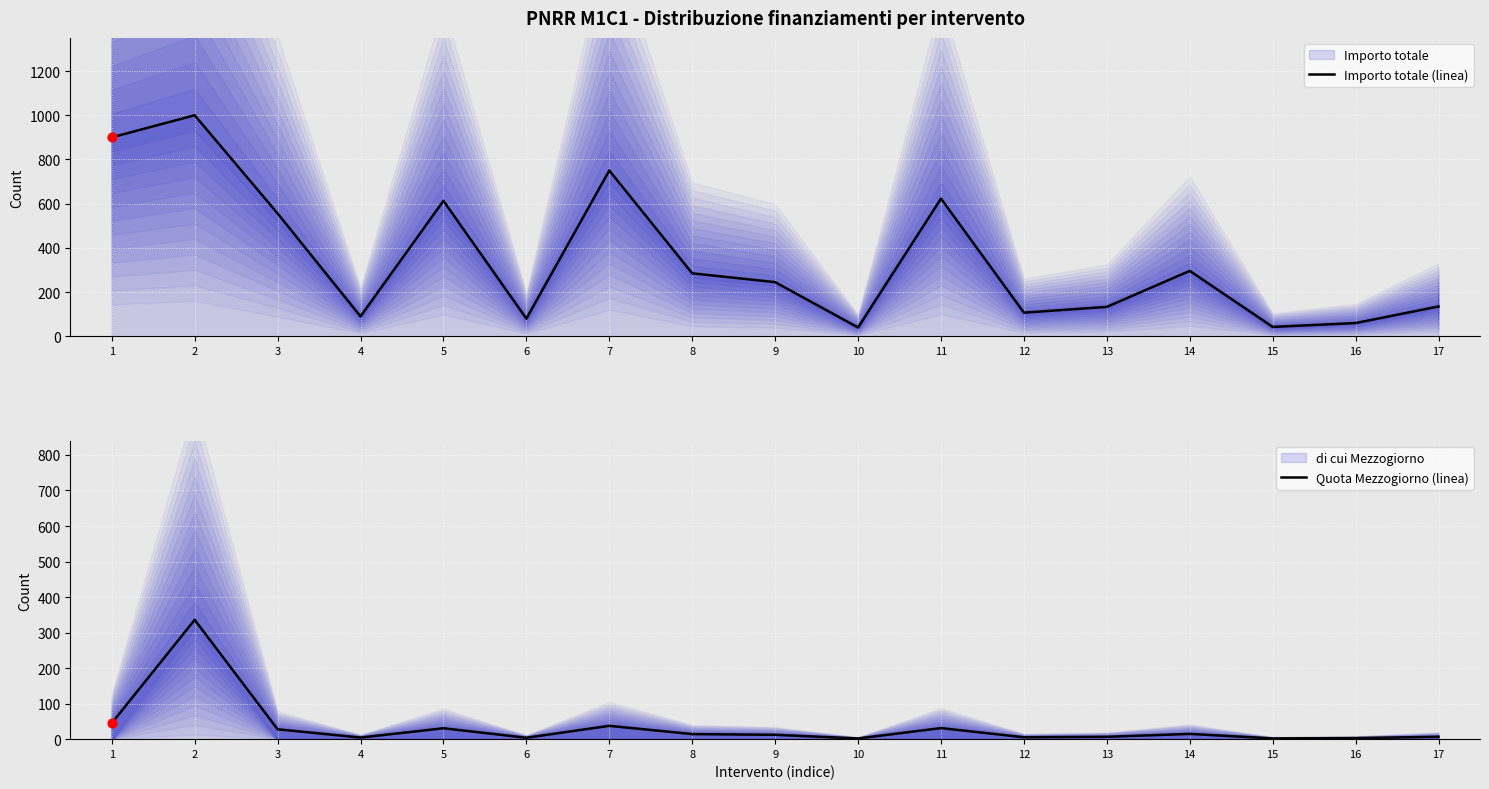

At which category is the sum across all series the highest?

2